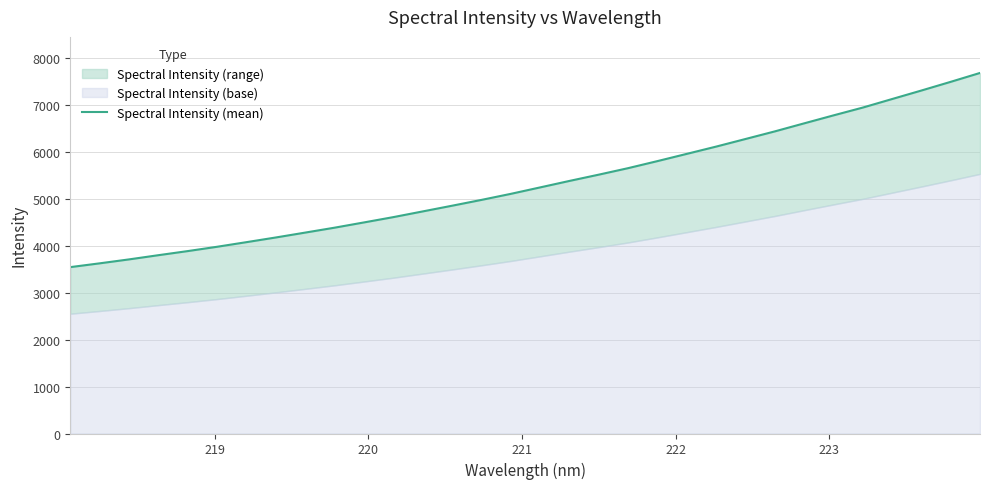

Reading left to right, what are all the values shown in this chart?

3542.2	3622.8	3706.7	3796.3	3883.7	3975.8	4073.9	4173.7	4277.6	4382.1	4493.9	4606.9	4728.1	4849.5	4973.2	5101.9	5239.3	5377.3	5511.1	5649.3	5799.5	5953.6	6108.3	6269.7	6431.9	6602.9	6772.6	6938.9	7120.8	7302.0	7487.1	7676.2